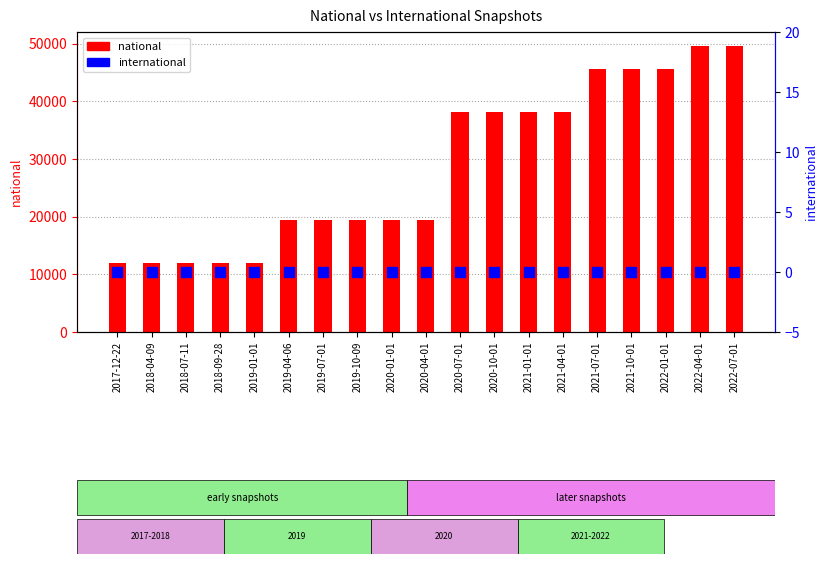

At how many categories does at least one series exceed 180?

19